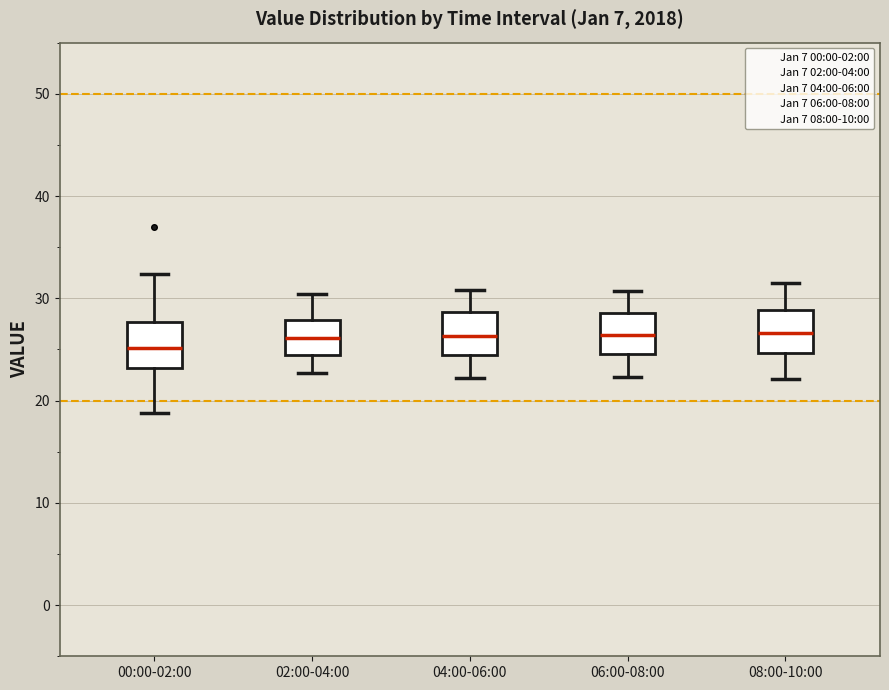

Reading left to right, read every box against the y-axis: the position of its median line, the range the box covers, and the ends of its whiskers. The values are not printed on the chart, so give them approximately, as read against the axis.

00:00-02:00: median 25, box 23 to 28, whiskers 19 to 32
02:00-04:00: median 26, box 24 to 28, whiskers 23 to 30
04:00-06:00: median 26, box 24 to 29, whiskers 22 to 31
06:00-08:00: median 26, box 25 to 29, whiskers 22 to 31
08:00-10:00: median 27, box 25 to 29, whiskers 22 to 32